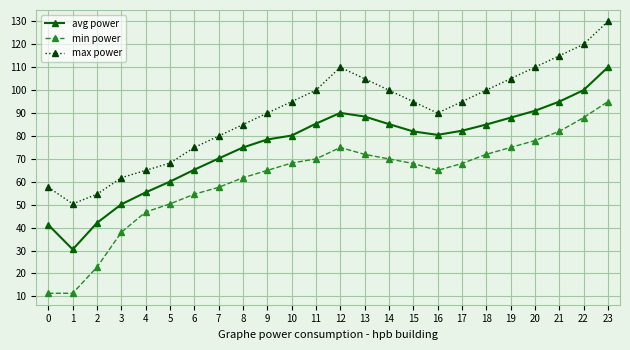

True or false: avg power and min power cross at least once.

False